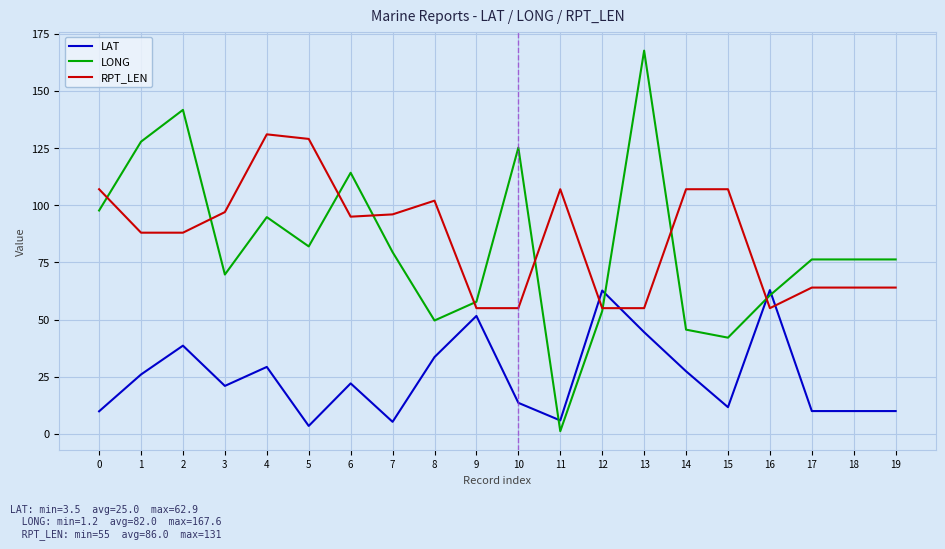

What is the spread (max minus min) of values at 14?

79.6